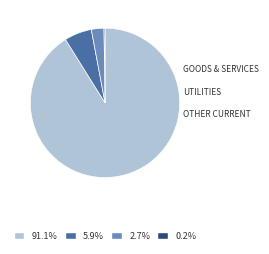

Is there a majority slice in this chart?

Yes